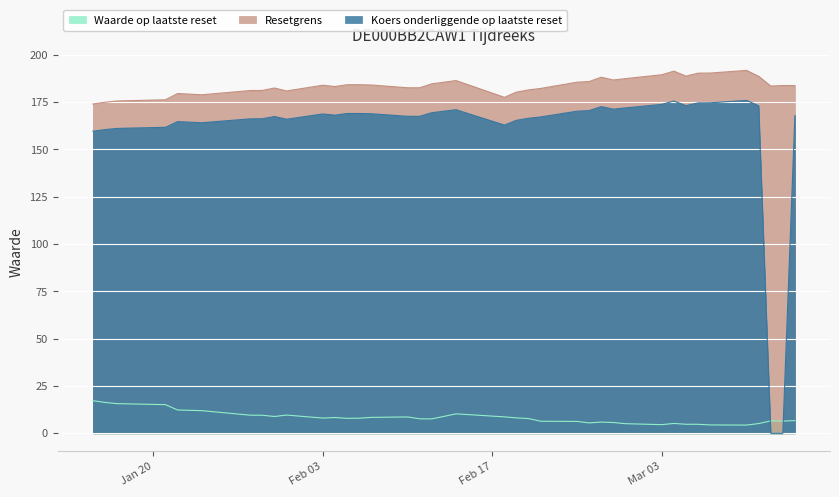

Reading left to right, what are all the values shown in this chart?

Waarde op laatste reset: 2025-03-14=6.7	2025-03-13=6.5	2025-03-12=6.6	2025-03-11=5.2	2025-03-10=4.4	2025-03-07=4.4	2025-03-06=4.8	2025-03-05=4.8	2025-03-04=5.2	2025-03-03=4.6	2025-02-28=5.1	2025-02-27=5.7	2025-02-26=6.0	2025-02-25=5.5	2025-02-24=6.3	2025-02-21=6.4	2025-02-20=7.8	2025-02-19=8.2	2025-02-18=8.7	2025-02-14=10.3	2025-02-12=7.6	2025-02-11=7.7	2025-02-10=8.7	2025-02-07=8.4	2025-02-06=8.0	2025-02-05=7.9	2025-02-04=8.4	2025-02-03=8.1	2025-01-31=9.7	2025-01-30=8.9	2025-01-29=9.6	2025-01-28=9.6	2025-01-24=12.0	2025-01-22=12.3	2025-01-21=15.2	2025-01-17=15.7	2025-01-16=16.3	2025-01-15=17.2
Resetgrens: 2025-03-14=183.8	2025-03-13=183.8	2025-03-12=183.5	2025-03-11=188.7	2025-03-10=191.8	2025-03-07=190.4	2025-03-06=190.3	2025-03-05=188.8	2025-03-04=191.4	2025-03-03=189.5	2025-02-28=187.4	2025-02-27=186.7	2025-02-26=188.2	2025-02-25=185.9	2025-02-24=185.6	2025-02-21=182.3	2025-02-20=181.5	2025-02-19=180.3	2025-02-18=177.6	2025-02-14=186.4	2025-02-12=184.7	2025-02-11=182.6	2025-02-10=182.6	2025-02-07=184.1	2025-02-06=184.2	2025-02-05=184.2	2025-02-04=183.3	2025-02-03=183.9	2025-01-31=180.9	2025-01-30=182.5	2025-01-29=181.2	2025-01-28=181.1	2025-01-24=178.9	2025-01-22=179.6	2025-01-21=176.3	2025-01-17=175.6	2025-01-16=174.9	2025-01-15=174.0
Koers onderliggende op laatste reset: 2025-03-14=168.0	2025-03-13=0.0	2025-03-12=0.0	2025-03-11=173.1	2025-03-10=175.9	2025-03-07=174.7	2025-03-06=174.6	2025-03-05=173.2	2025-03-04=175.6	2025-03-03=173.8	2025-02-28=172.0	2025-02-27=171.3	2025-02-26=172.7	2025-02-25=170.5	2025-02-24=170.2	2025-02-21=167.2	2025-02-20=166.5	2025-02-19=165.4	2025-02-18=162.9	2025-02-14=171.0	2025-02-12=169.4	2025-02-11=167.5	2025-02-10=167.5	2025-02-07=168.9	2025-02-06=169.0	2025-02-05=169.0	2025-02-04=168.1	2025-02-03=168.8	2025-01-31=166.0	2025-01-30=167.4	2025-01-29=166.2	2025-01-28=166.2	2025-01-24=164.1	2025-01-22=164.7	2025-01-21=161.7	2025-01-17=161.1	2025-01-16=160.5	2025-01-15=159.7